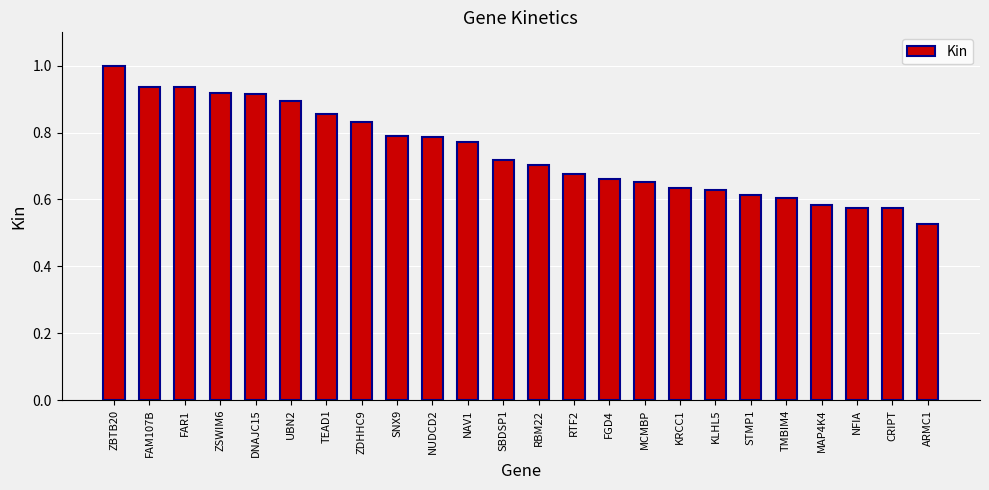

What is the label of the 1st bar from the left?

ZBTB20